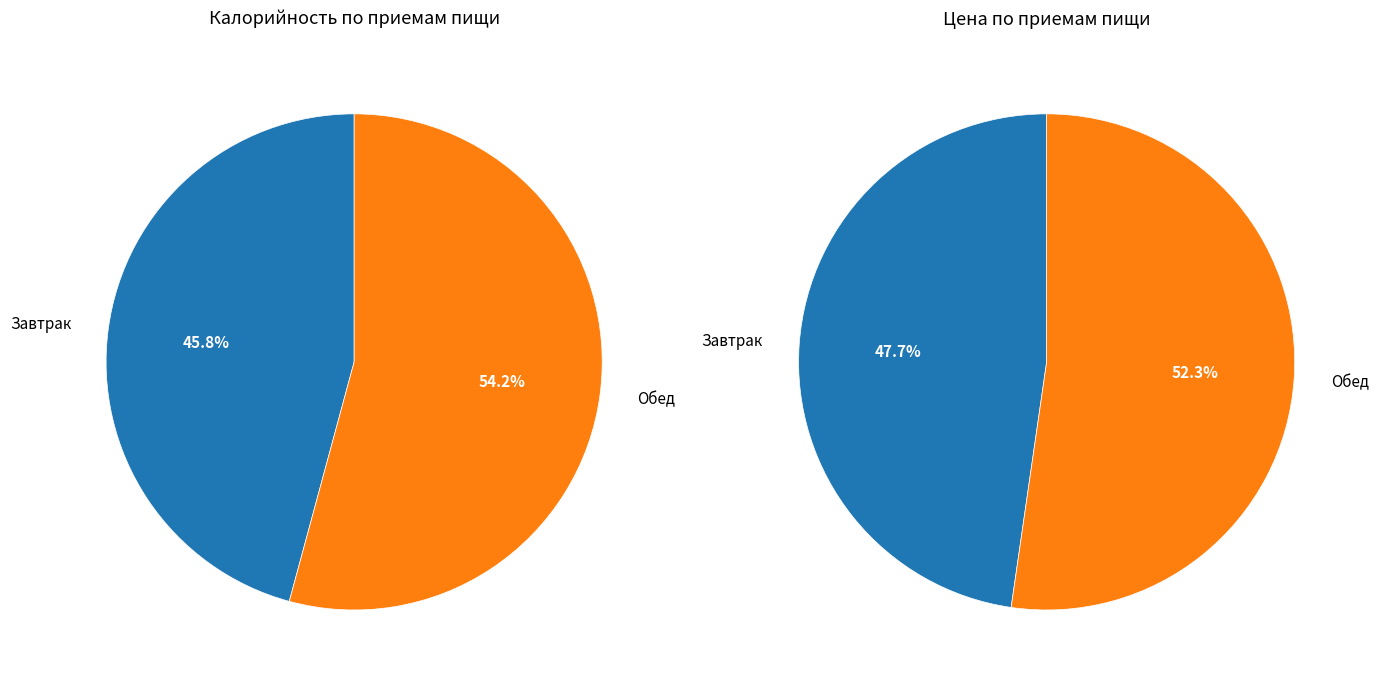

Combined, do Завтрак and Обед account for over 50%?

Yes